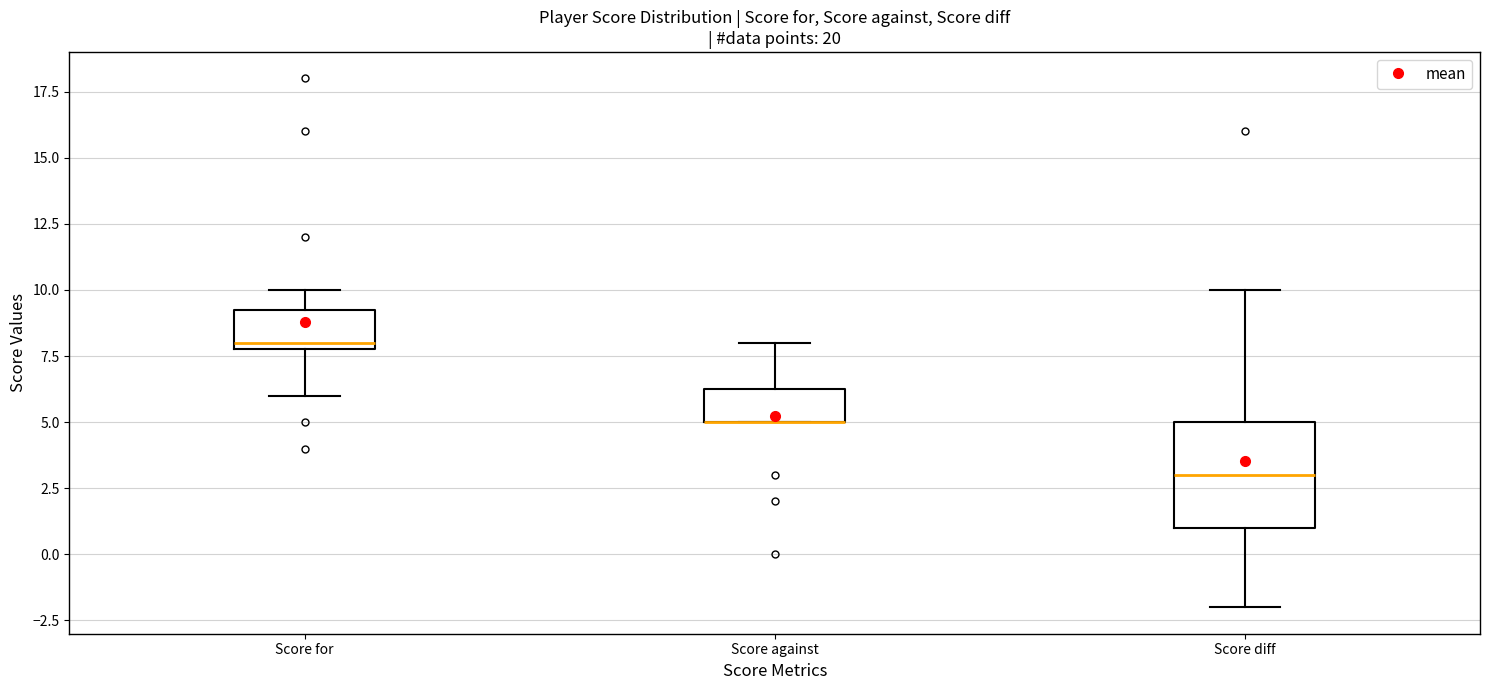

Comparing the boxes themselves (not the whiskers), which one is the tallest?

Score diff